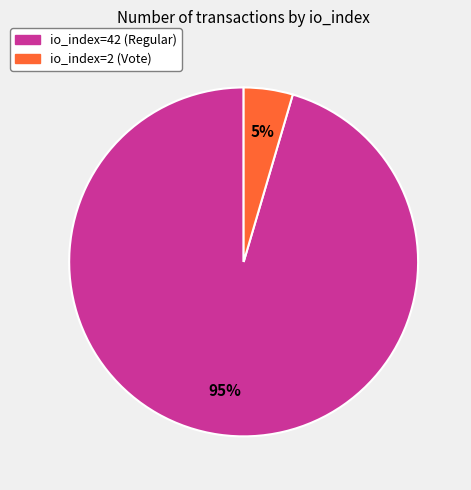

To the nearest percent, what is the average slice percentage?

50%